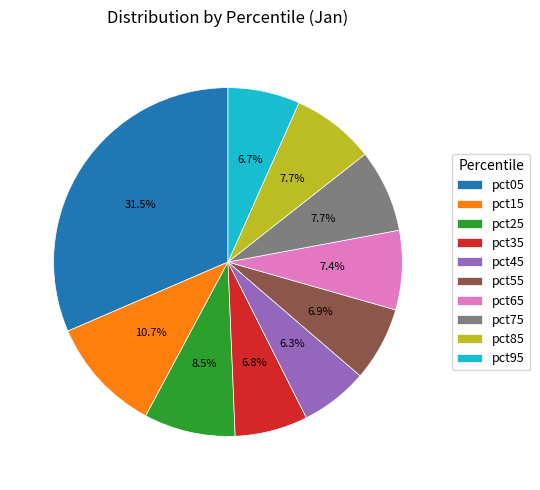

To the nearest percent, what is the combined percentage of pct05 and pct75?

39%